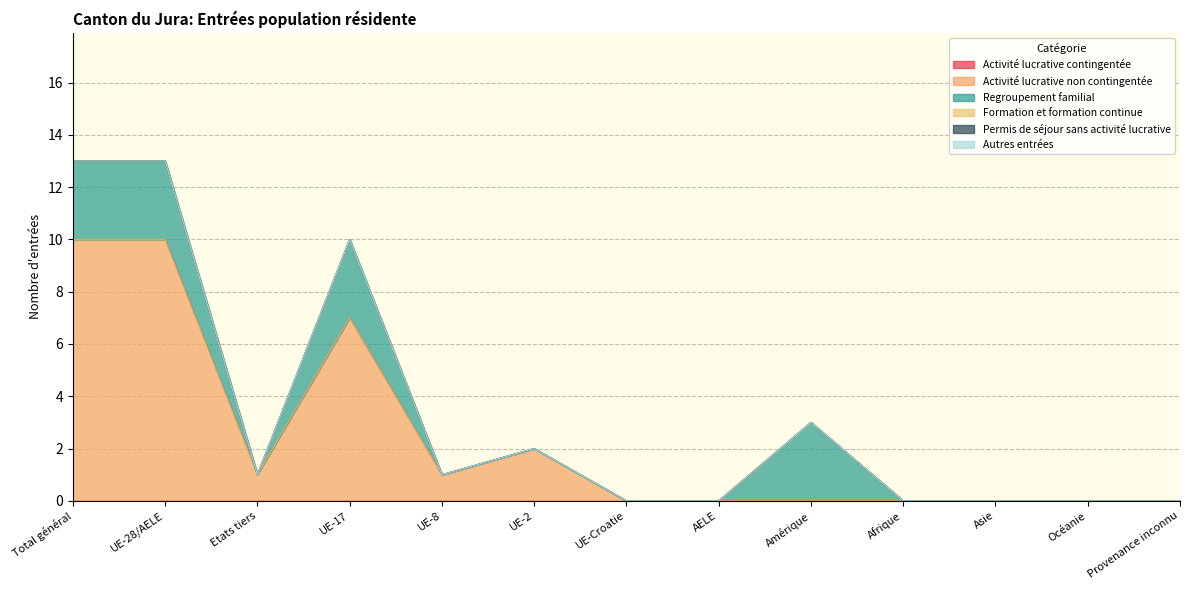

True or false: Formation et formation continue has more than 2 points higher than both neighbors.

False